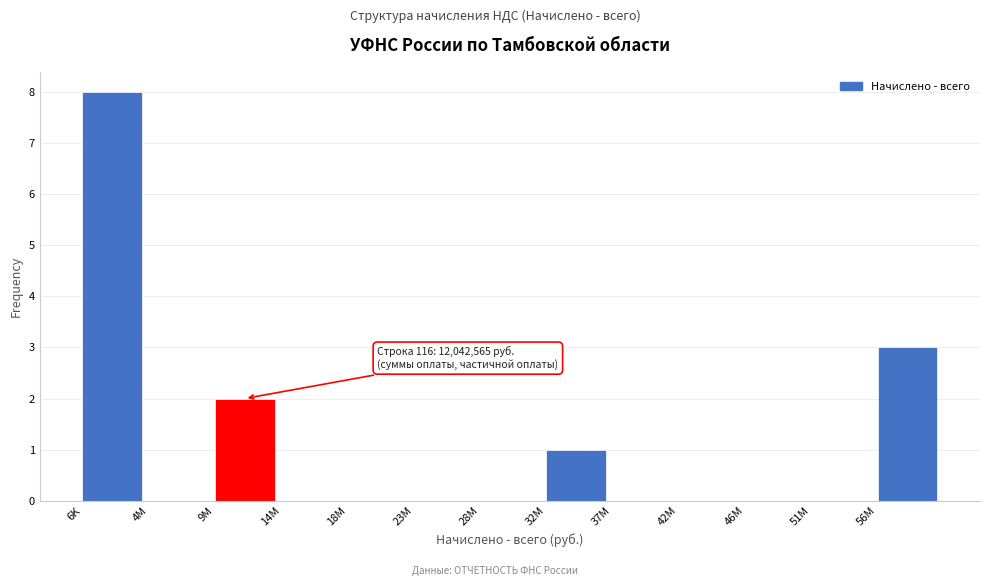

Reading left to right, what are all the values shown in this chart?

6K=8	4M=0	9M=2	14M=0	18M=0	23M=0	28M=0	32M=1	37M=0	42M=0	46M=0	51M=0	56M=3